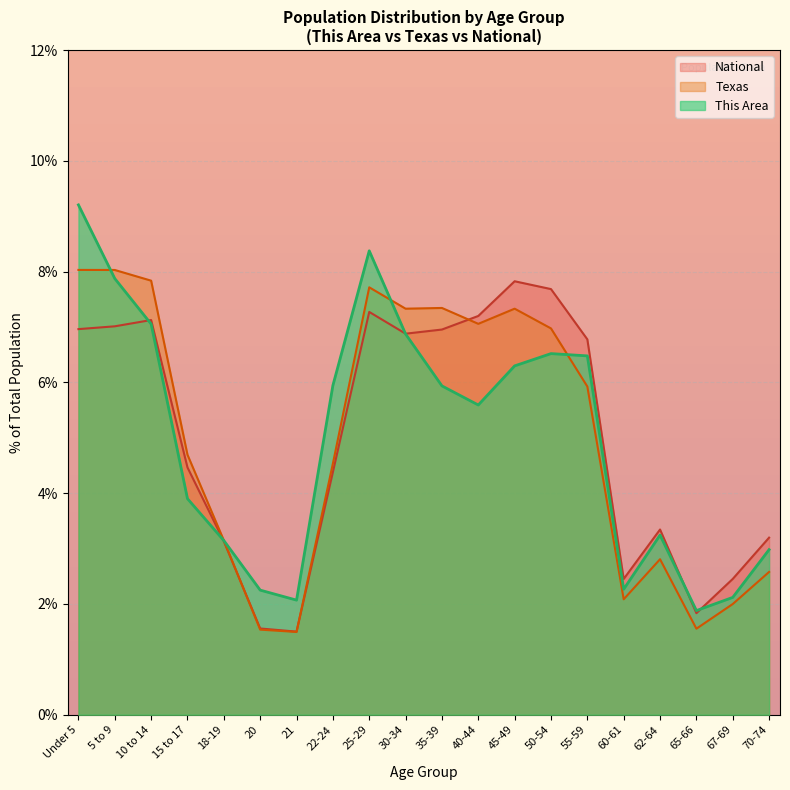

Which series has the largest total across all categories?

This Area